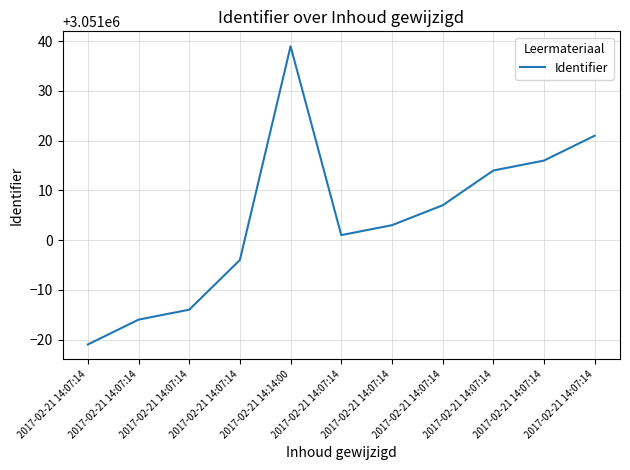

Is this an area chart (filled region under the line)?

No